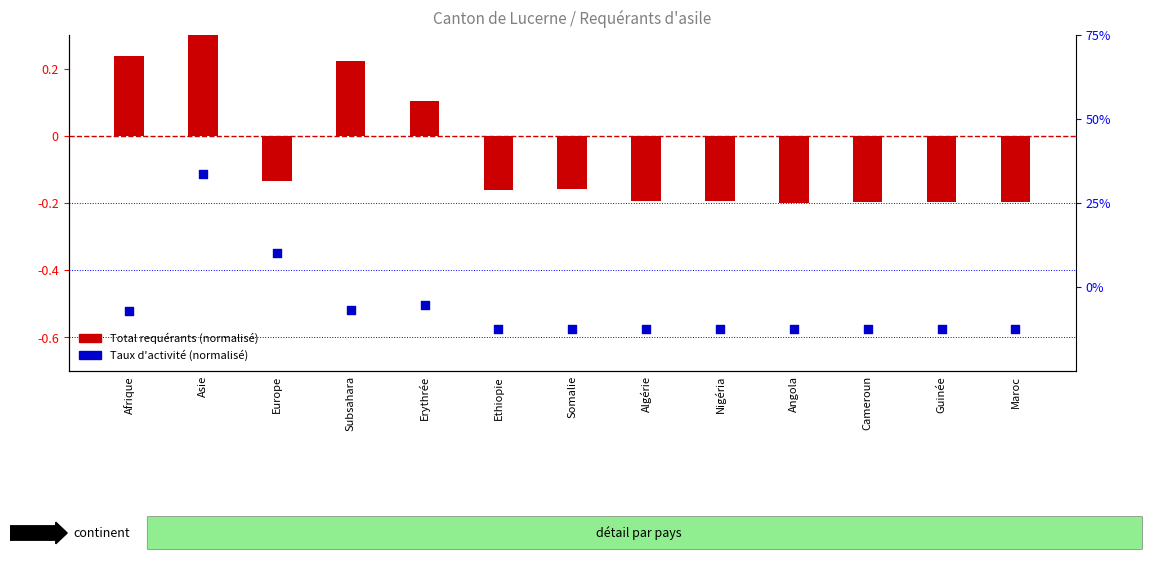

At which category is the sum across all series the highest?

Asie